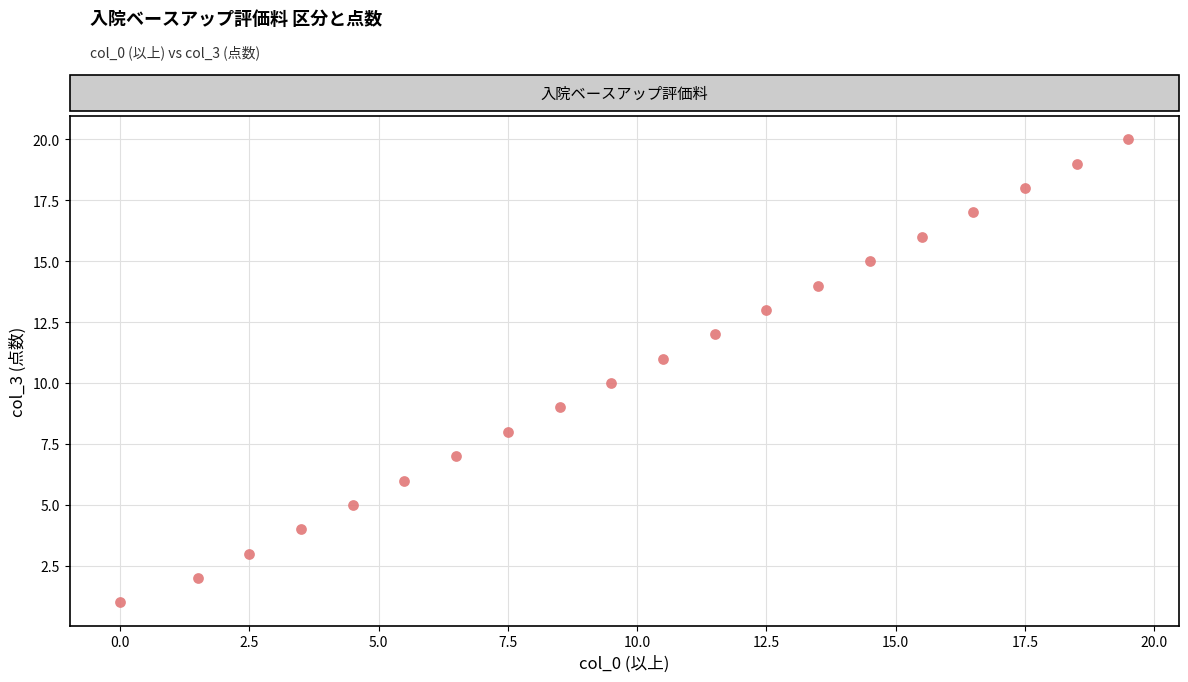

What is the range of Y values (max minus min)?

19